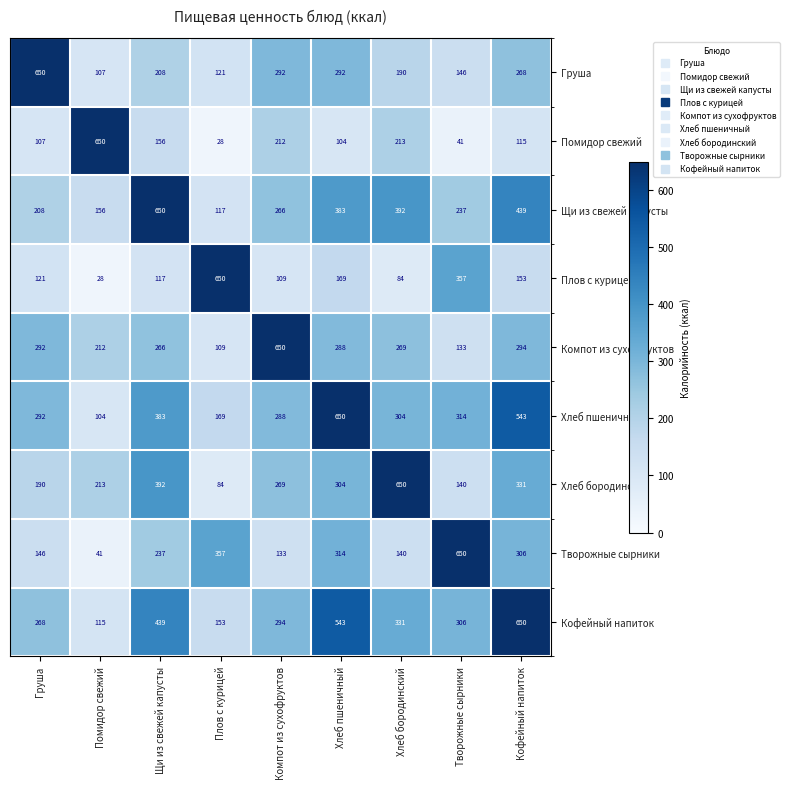

What is the difference between the Груша values at Помидор свежий and Творожные сырники?

39